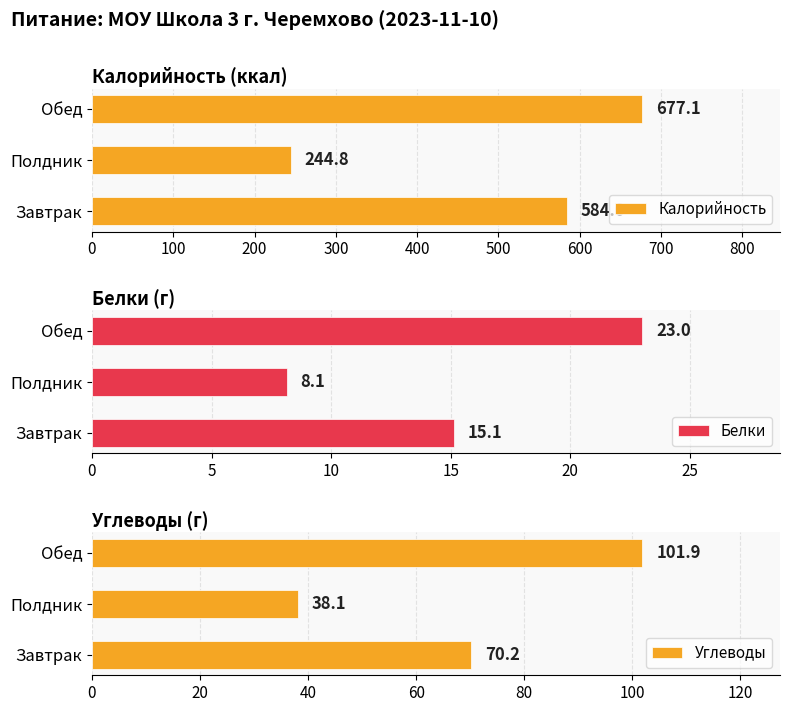

How many groups of bars are there?

3